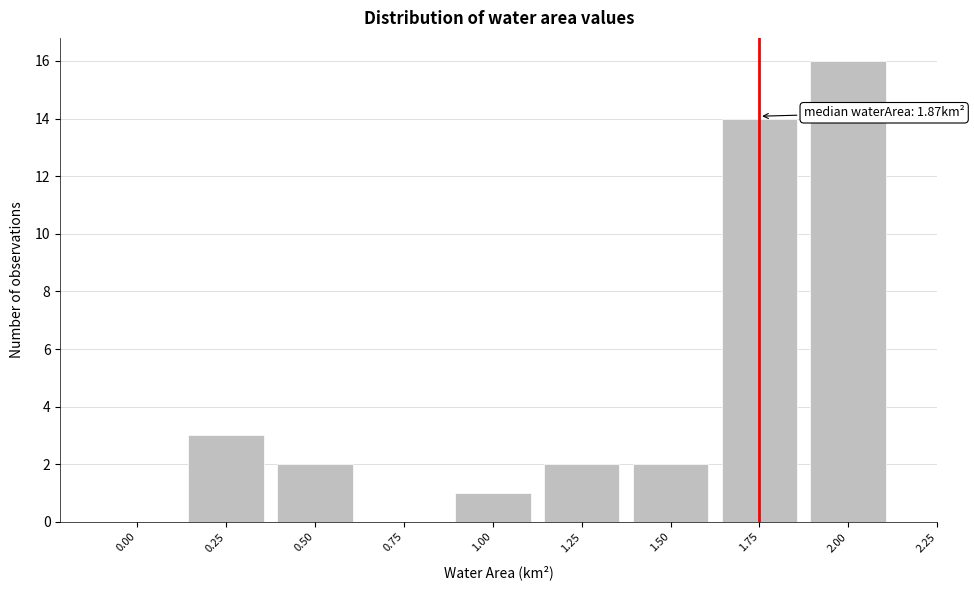

Reading left to right, list all the values displayed in this chart.

0.00=0	0.25=3	0.50=2	0.75=0	1.00=1	1.25=2	1.50=2	1.75=14	2.00=16